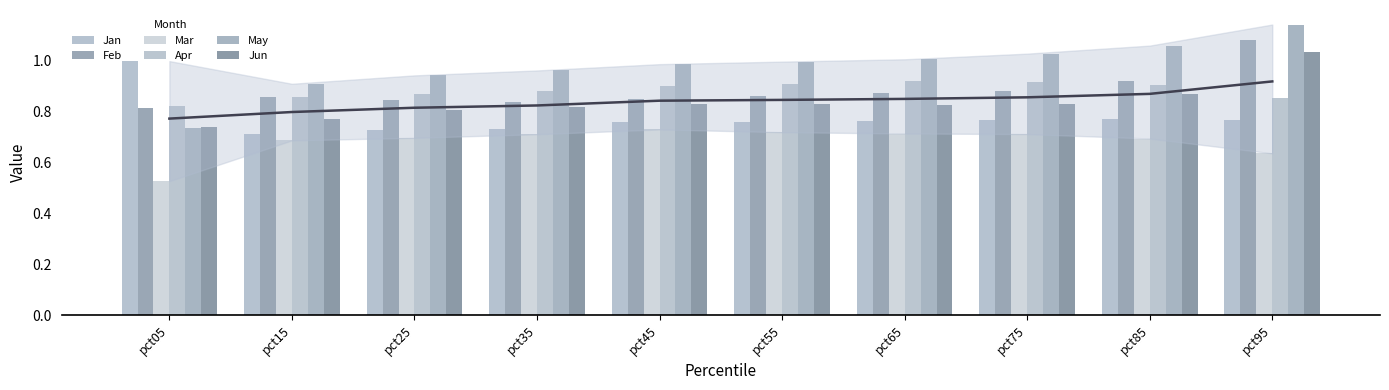

At which label is Apr closest to 0?

pct05